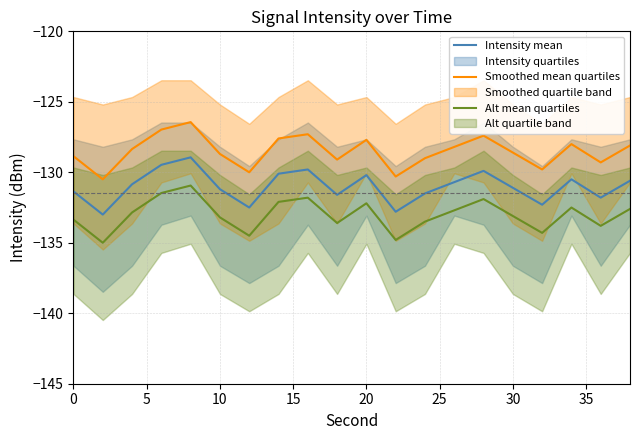

How many lines are shown in the chart?

3